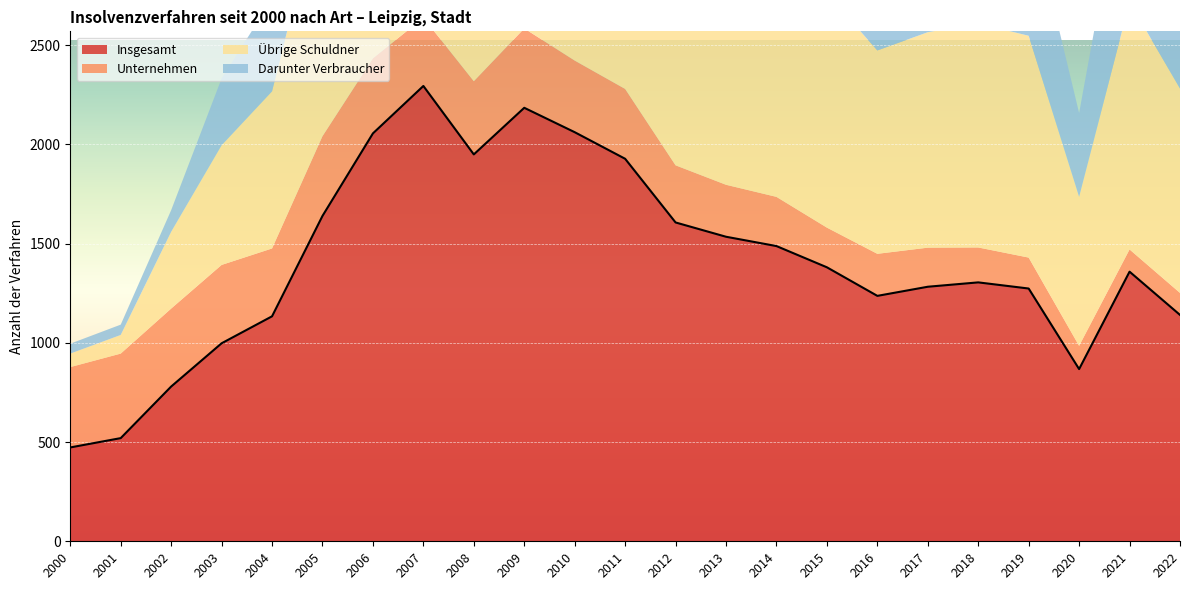

Which series has the largest total across all categories?

Insgesamt